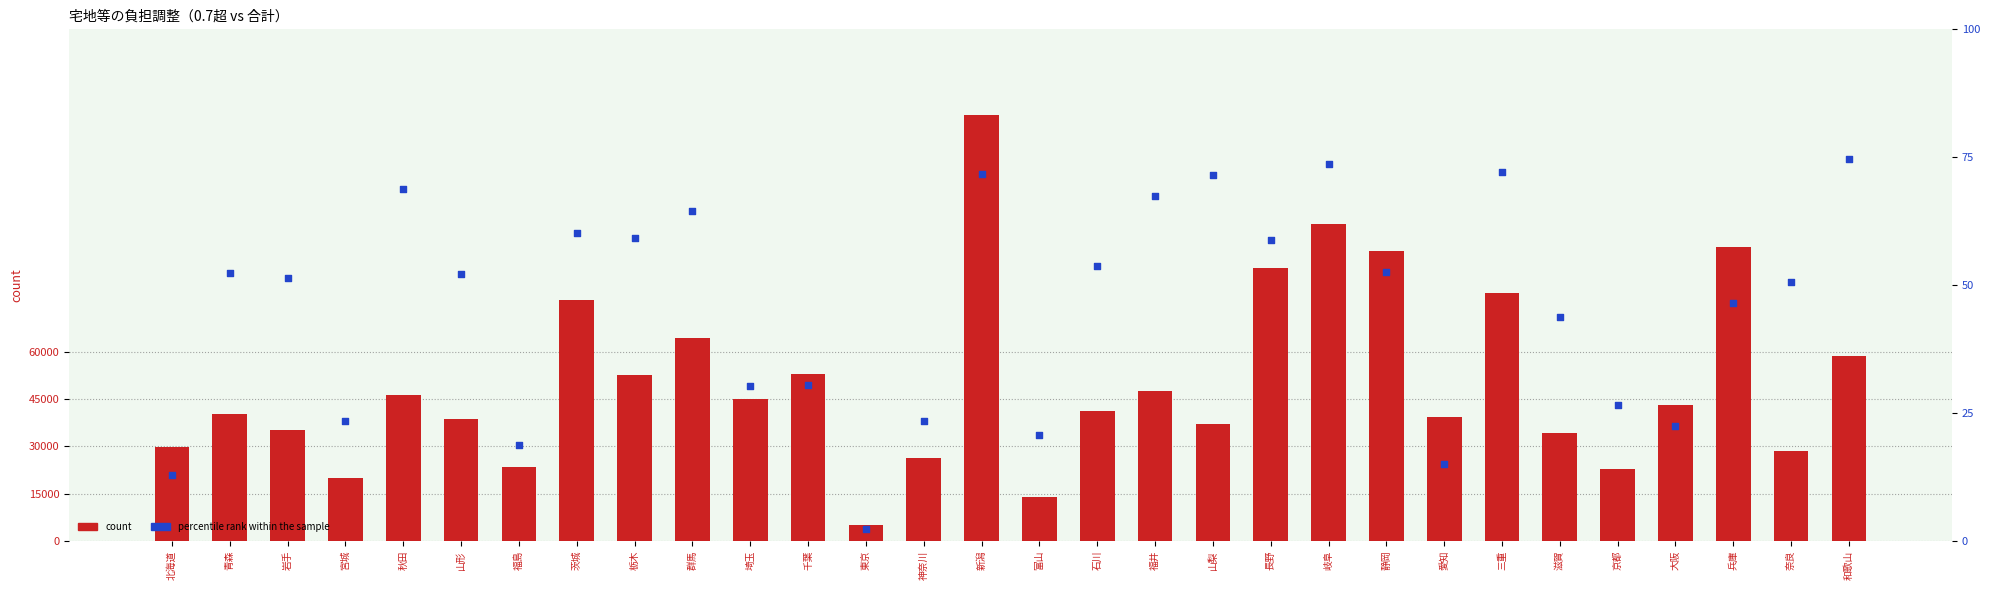

At how many categories does at least one series exceed 65535?

7